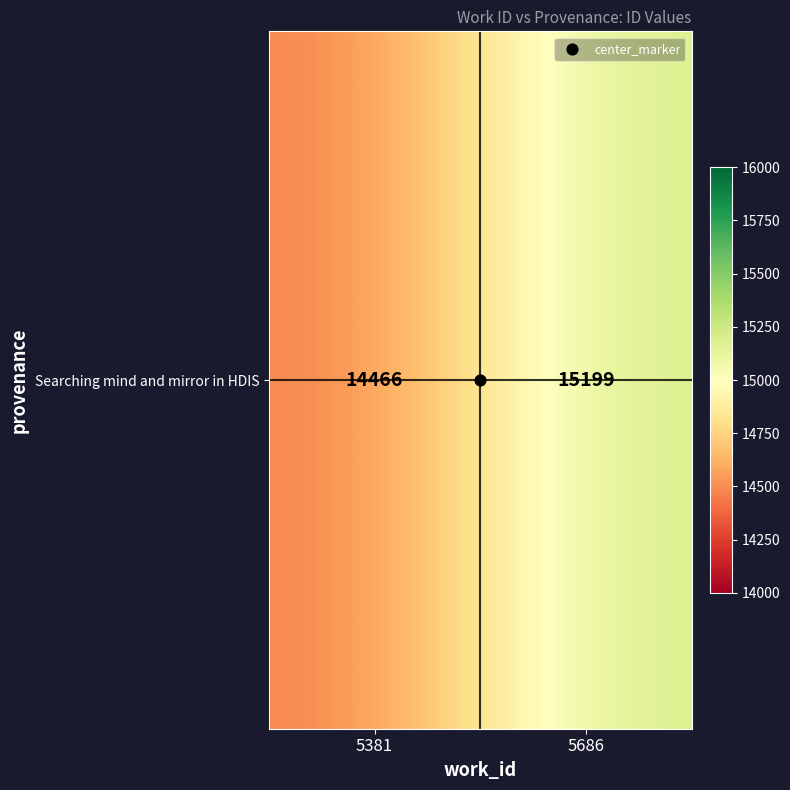

Reading right to left, extract all data points from this chart.

15199	14466